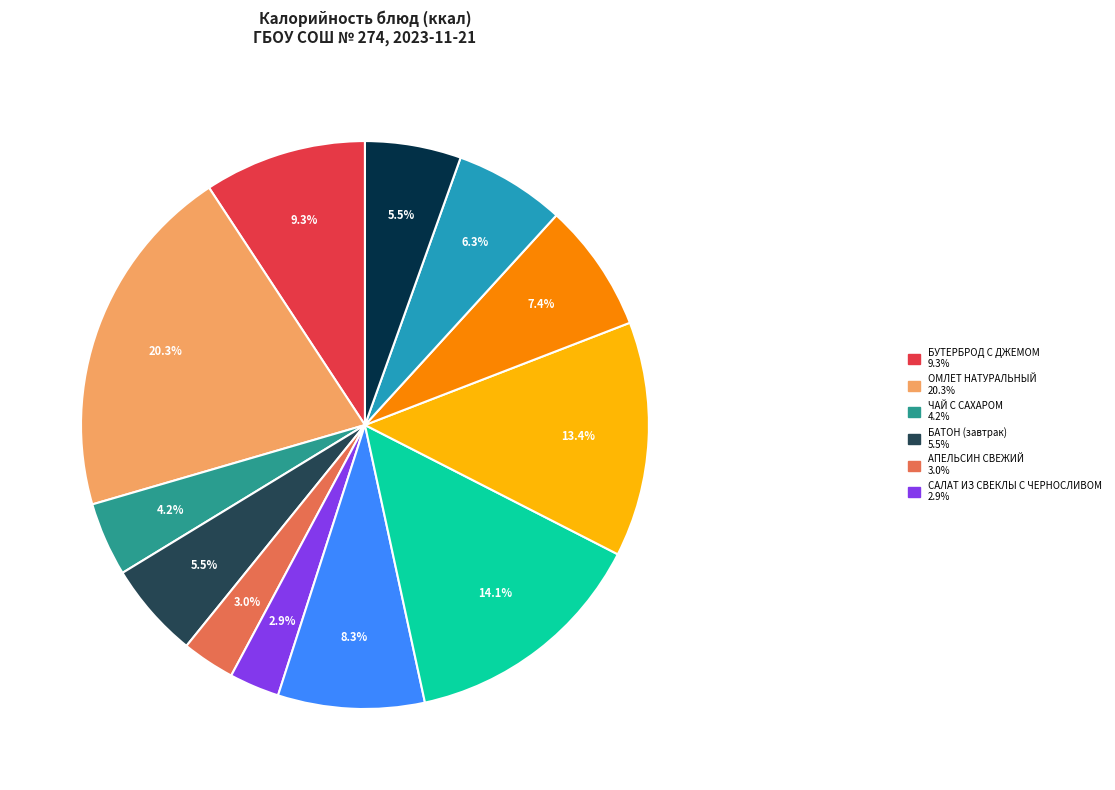

To the nearest percent, what is the difference between the largest and smallest slice percentages?

17%